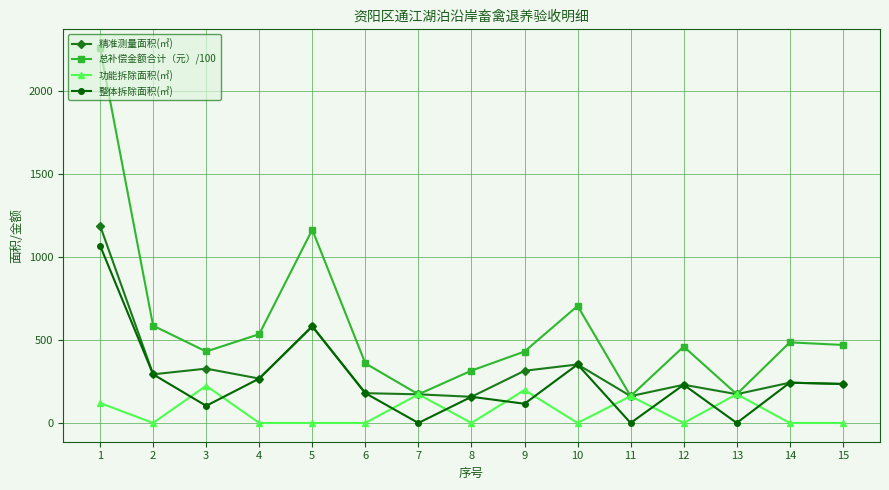

Where is the first local maximum for 功能拆除面积(㎡)?

3